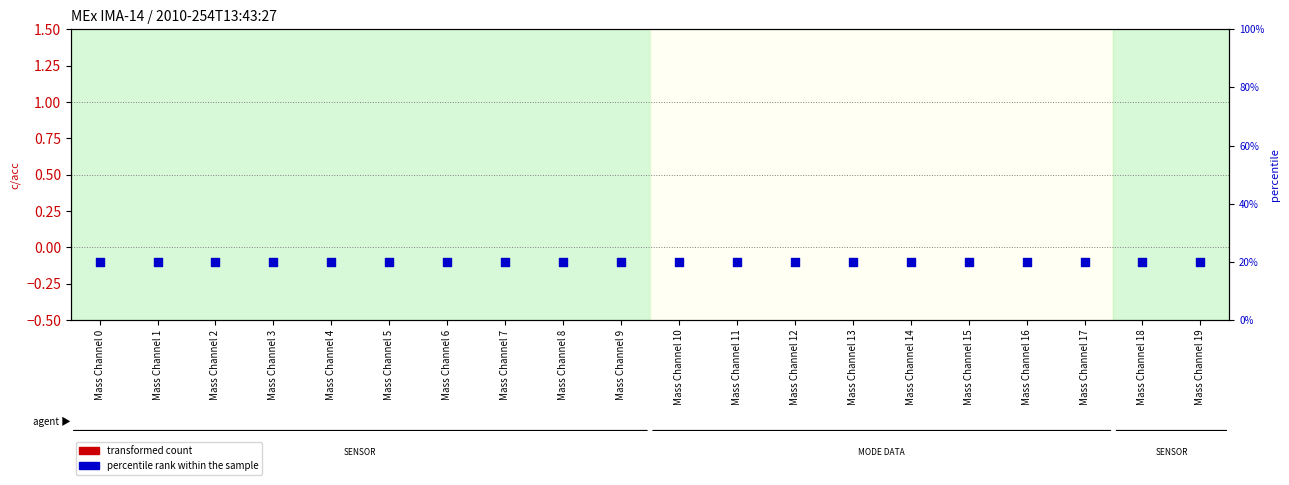

Which series contains the highest Y value?

percentile rank within the sample